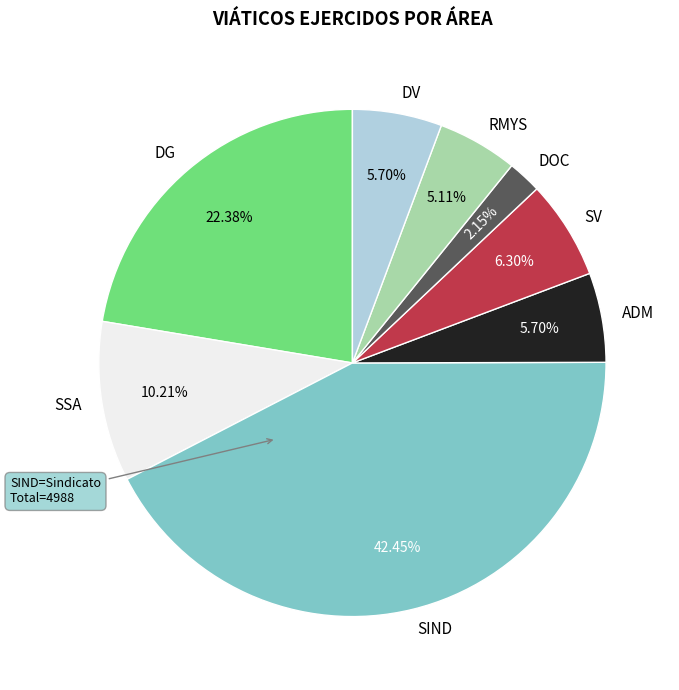

What percentage is the DG slice, to the nearest percent?

22%